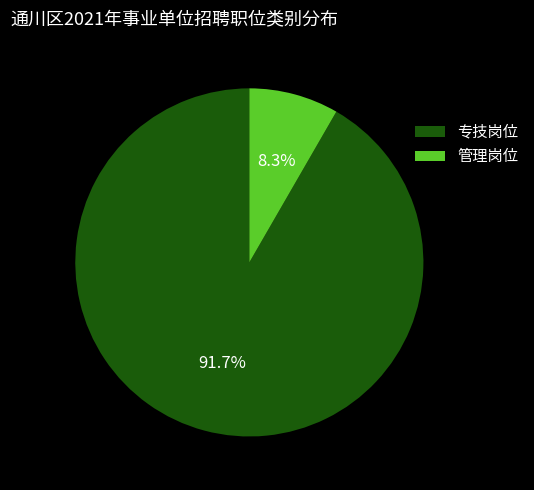

True or false: 专技岗位 accounts for 92% of the total.

True